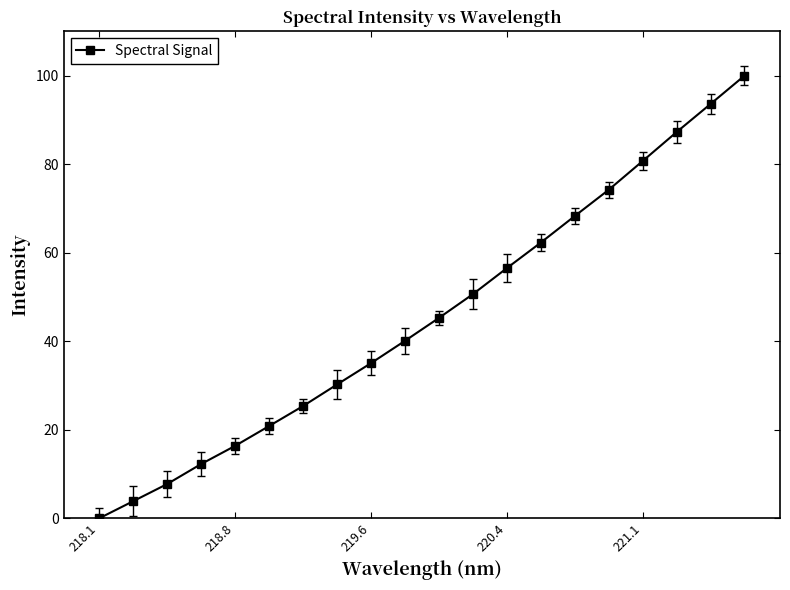

What is the difference between the second highest and second lowest values?

89.7